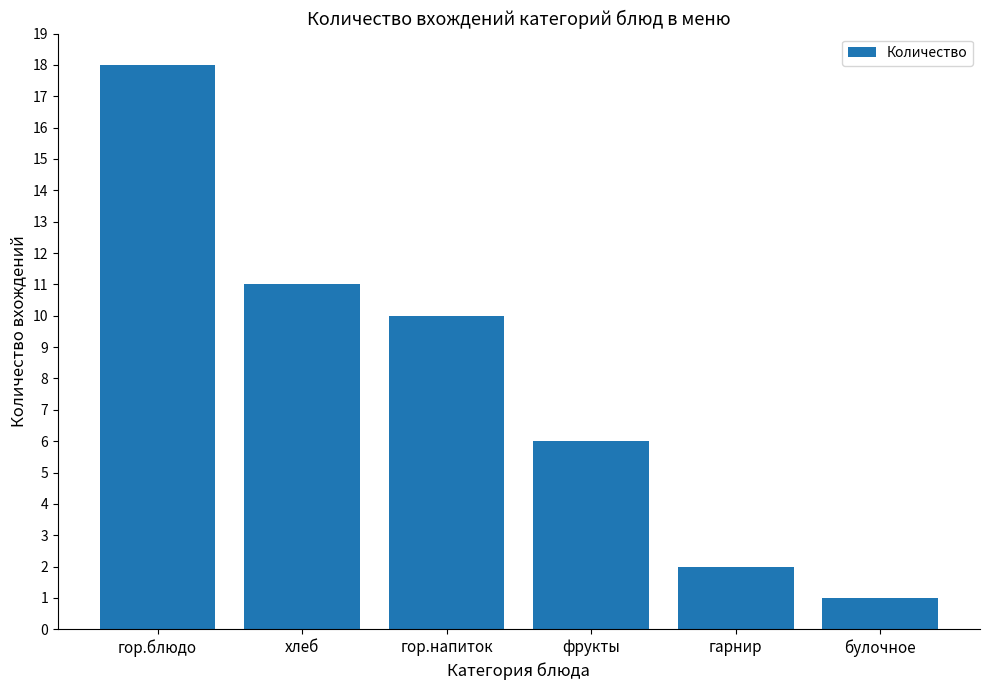

What is the sum of all values?

48